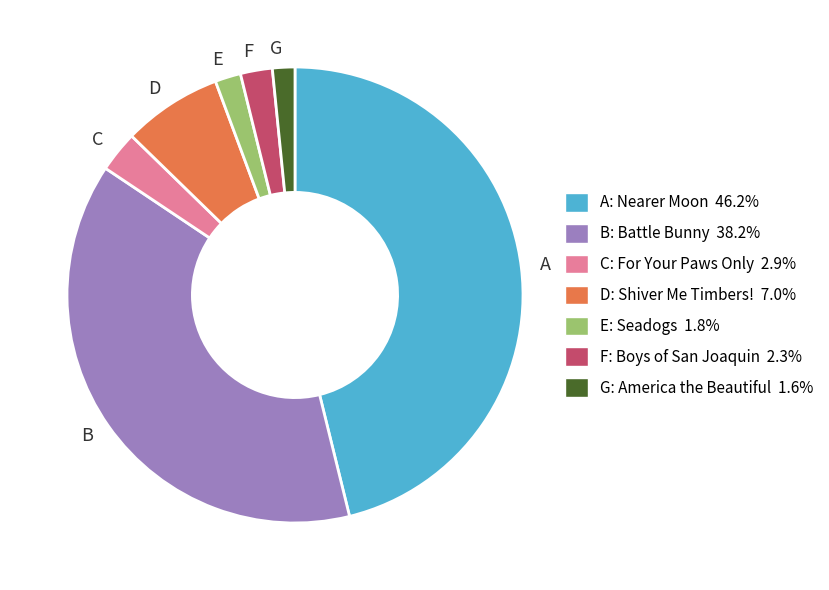

Does E account for over 50% of the chart?

No